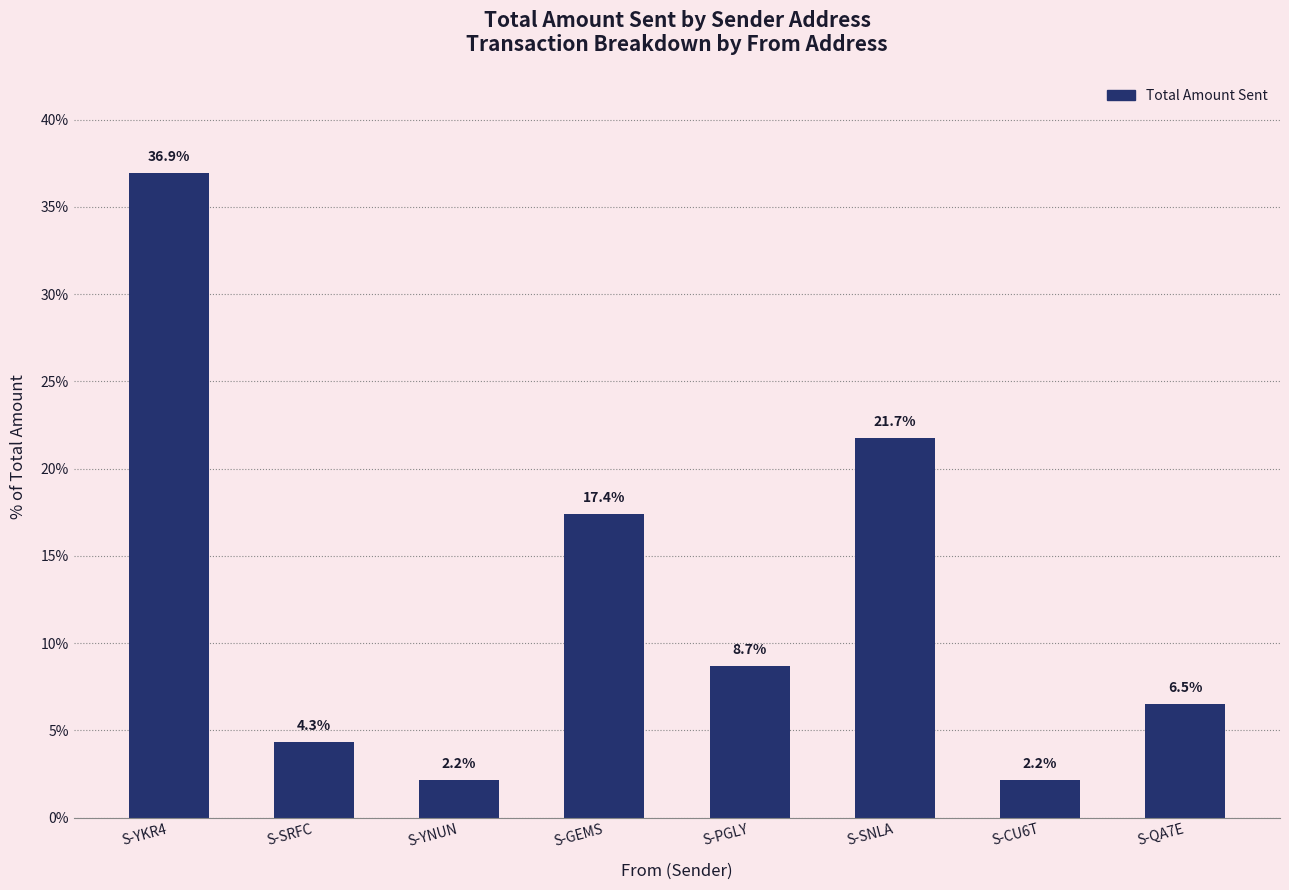

Reading left to right, what are all the values shown in this chart?

S-YKR4=36.9	S-SRFC=4.3	S-YNUN=2.2	S-GEMS=17.4	S-PGLY=8.7	S-SNLA=21.7	S-CU6T=2.2	S-QA7E=6.5